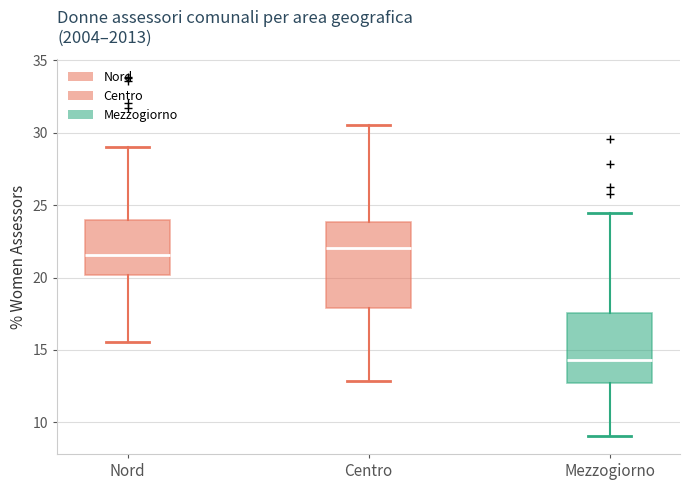

Reading left to right, read every box against the y-axis: the position of its median line, the range the box covers, and the ends of its whiskers. The values are not printed on the chart, so give them approximately, as read against the axis.

Nord: median 21.5, box 20.0 to 24.0, whiskers 15.5 to 29.0
Centro: median 22.0, box 18.0 to 24.0, whiskers 13.0 to 30.5
Mezzogiorno: median 14.5, box 12.5 to 17.5, whiskers 9.0 to 24.5